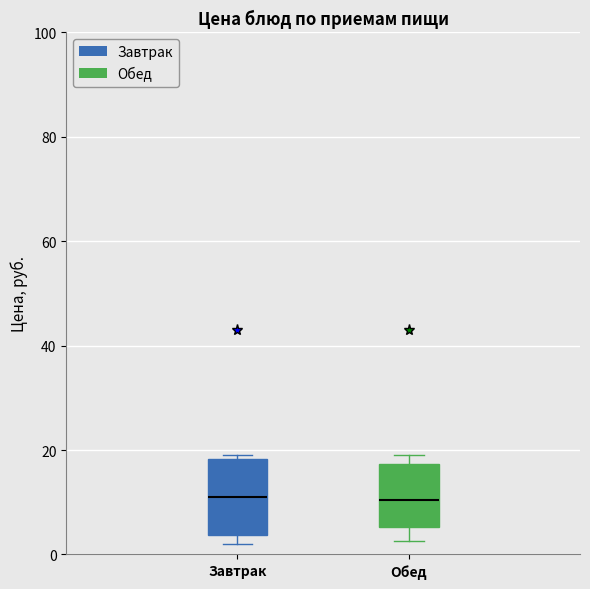

Where does the median line of the box for Завтрак sit on the y-axis? The values are not printed on the chart, so give them approximately, as read against the axis.

12